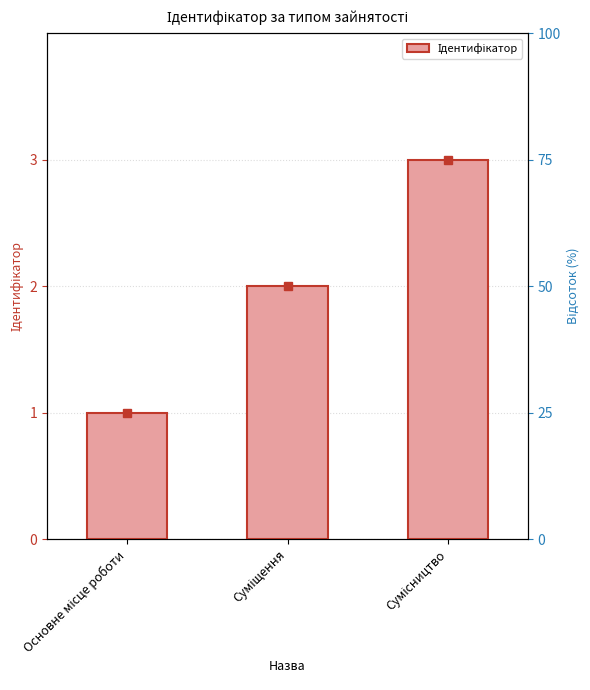

Count the values in the range 1 to 3.

3